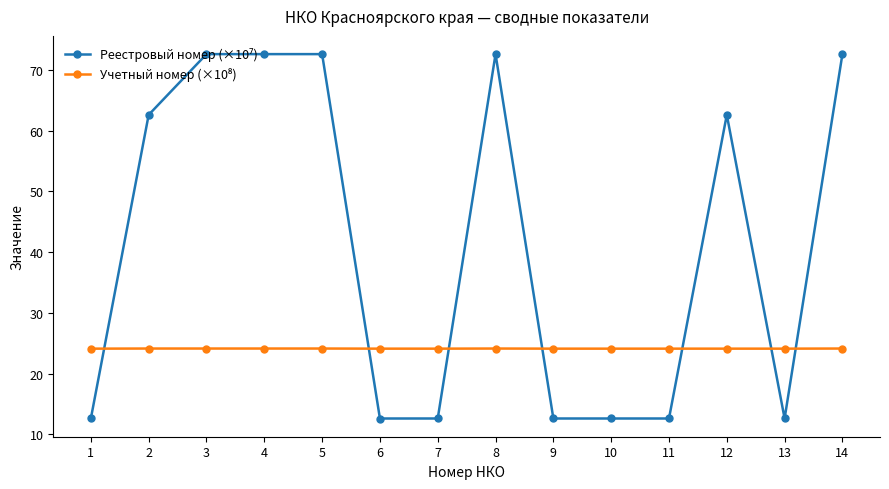

What is the spread (max minus min) of values at 13?

11.5